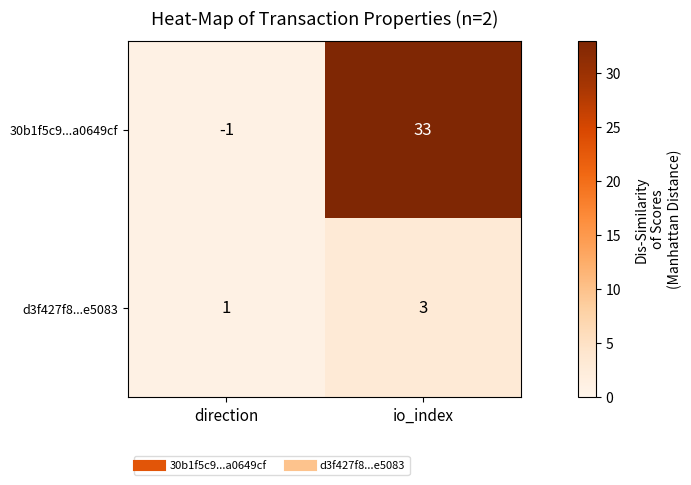

Reading left to right, extract all data points from this chart.

30b1f5c9...a0649cf: -1	33
d3f427f8...e5083: 1	3